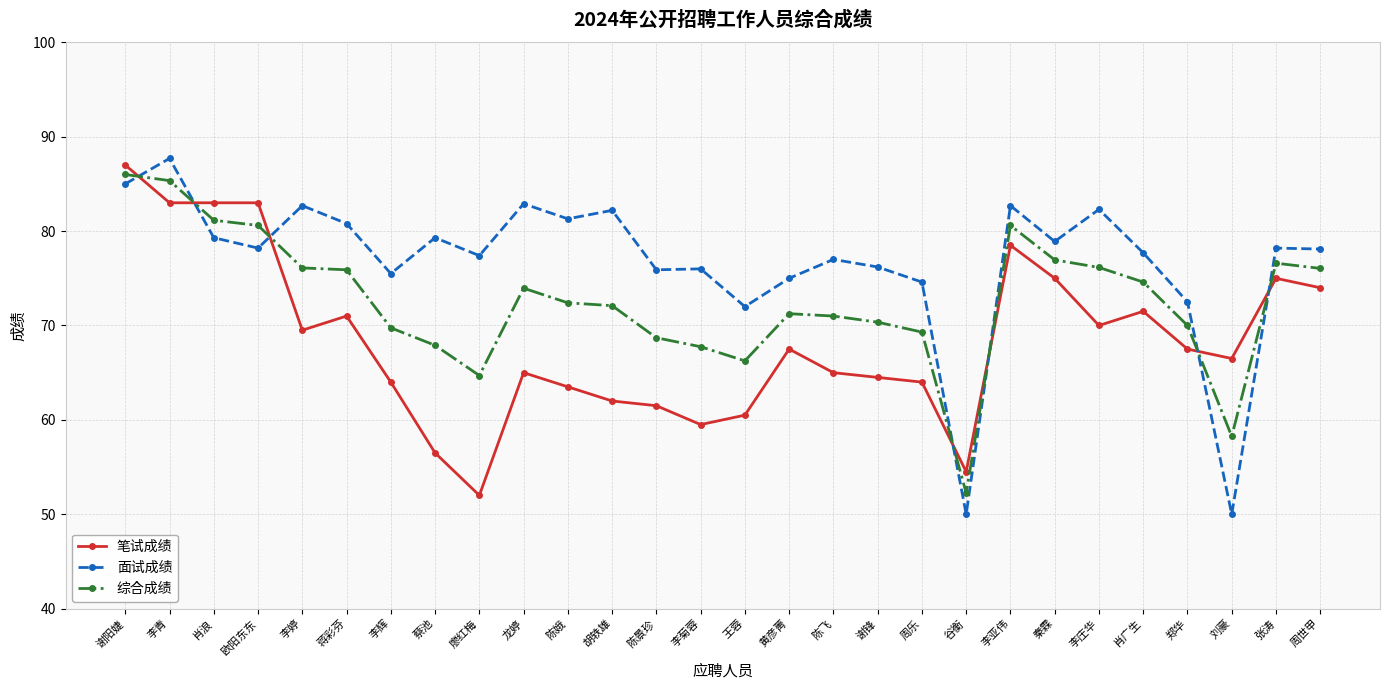

Between which two adjacent categories do 综合成绩 and 面试成绩 first intersect?

谢阳婕 and 李青